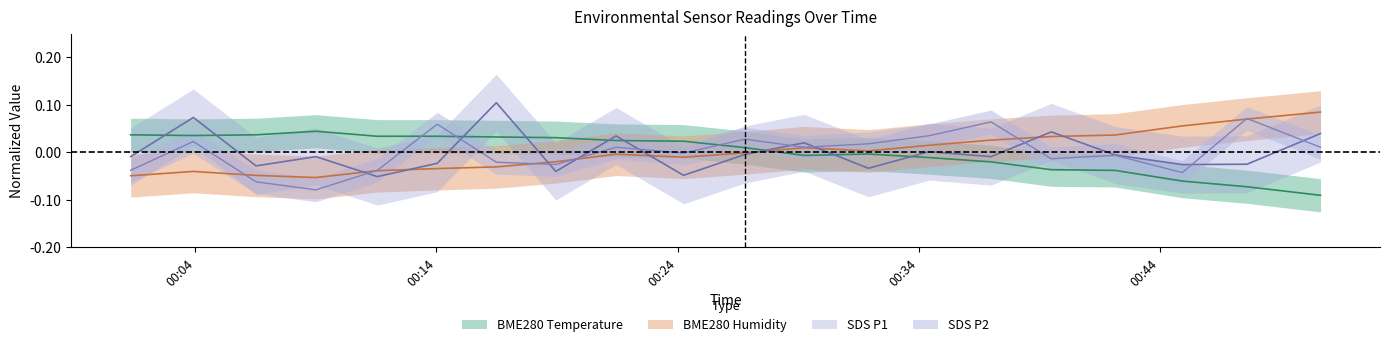

What is the label of the 7th point from the right?

2022/08/11 00:34:26